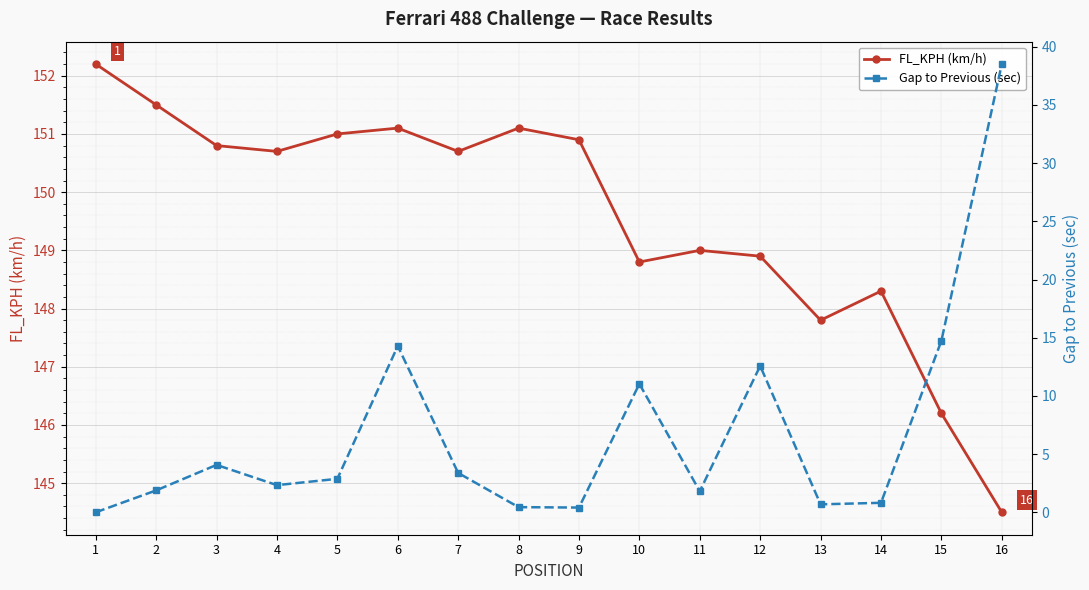

True or false: FL_KPH (km/h) has a value of 150.8 at 3.

True